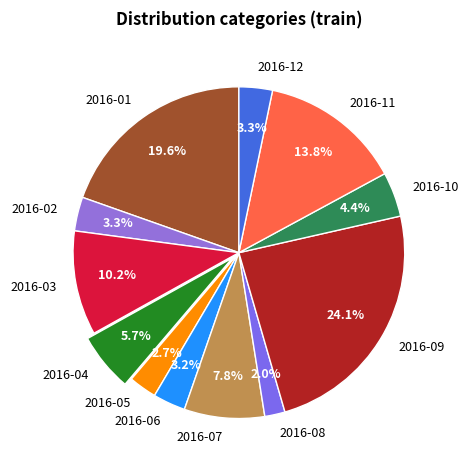

How many slices are in this pie chart?

12